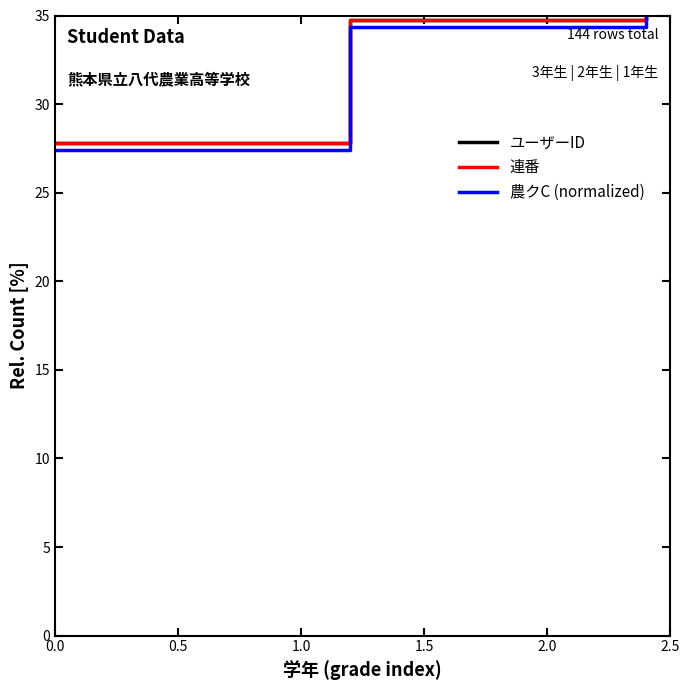

The value of ユーザーID at 1.0 is 20.7. True or false?

False